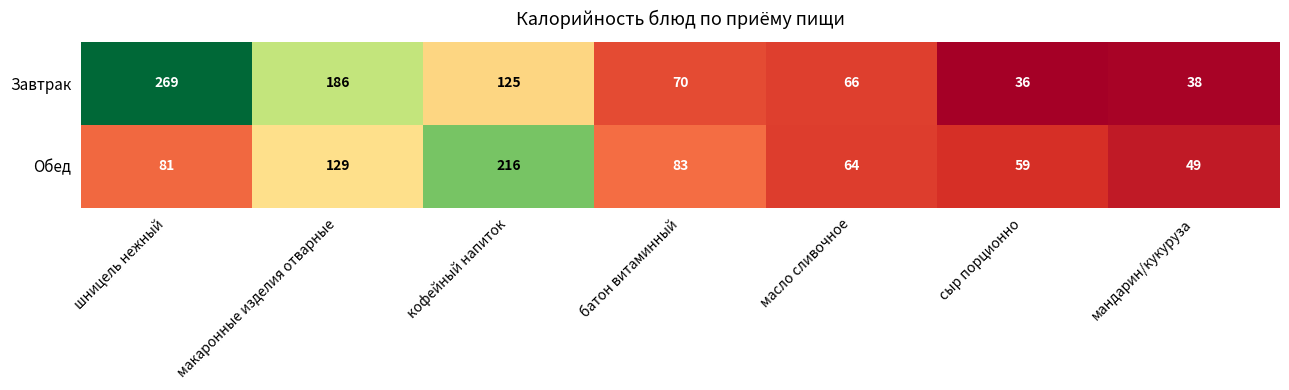

At which category is the sum across all series the highest?

шницель нежный